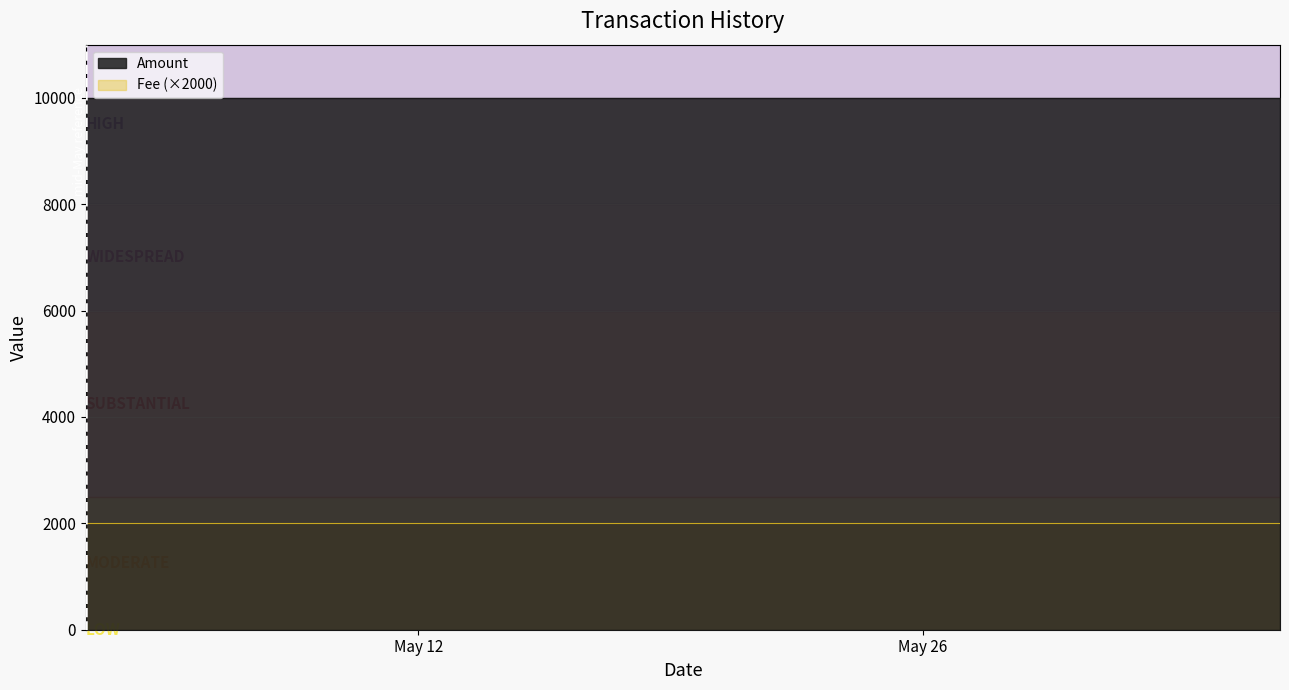

What is the minimum value shown in the chart?

9218